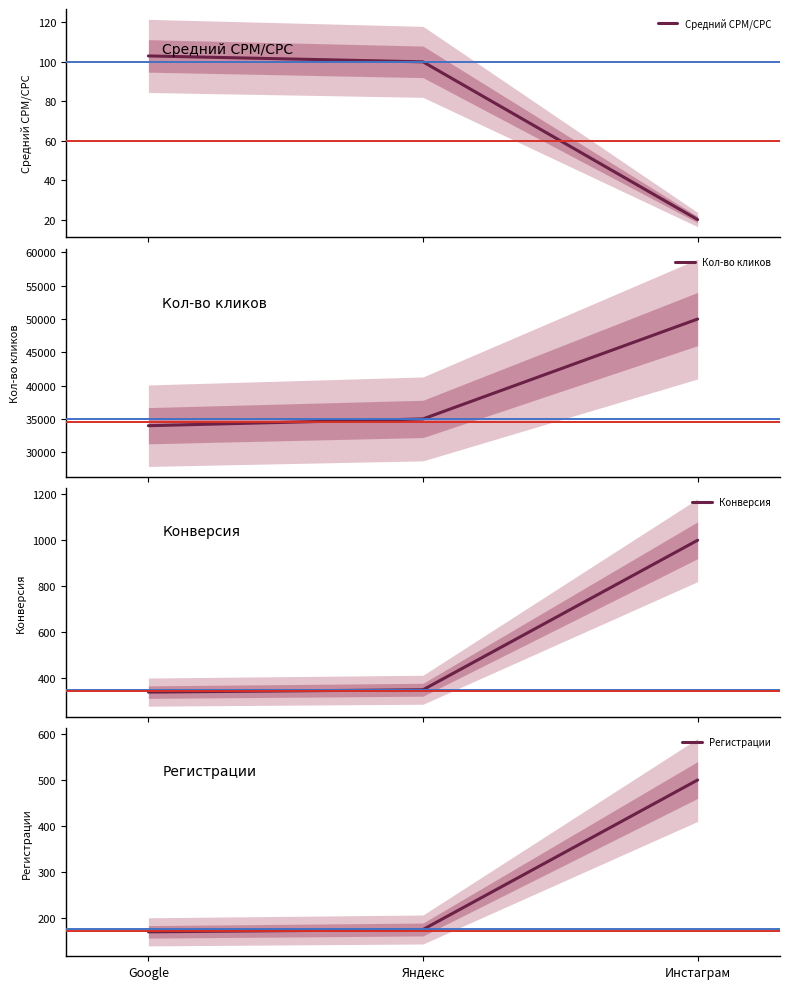

What is the label of the 1st point from the left?

Google